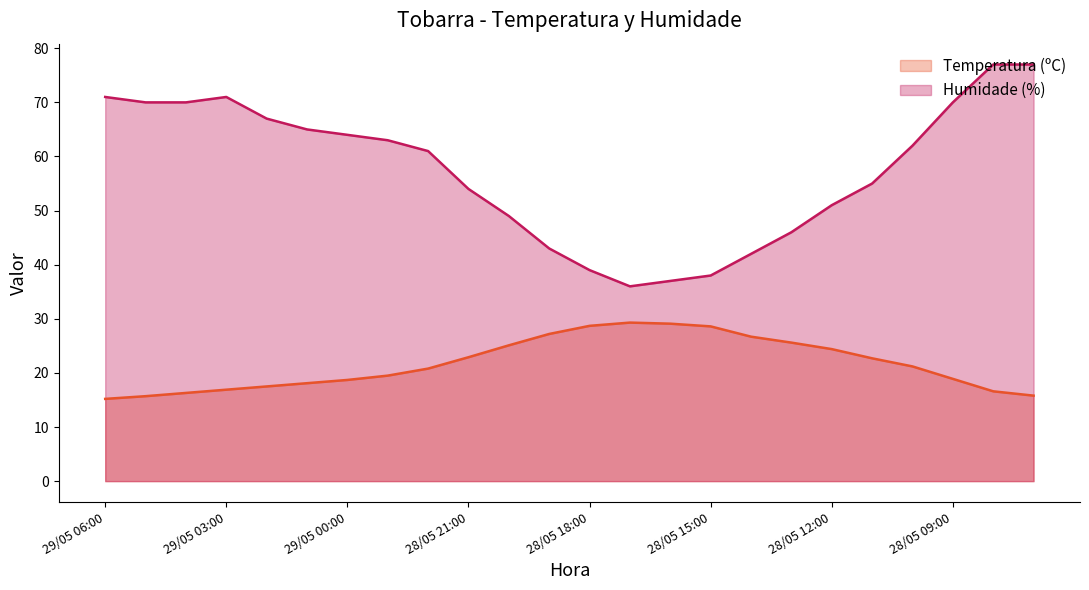

What position from the right is 29/05 05:00?

23